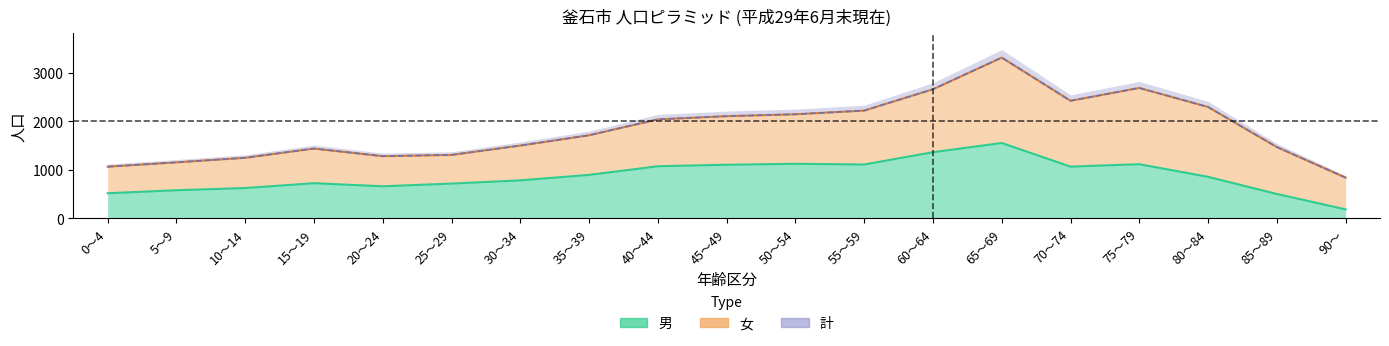

What is the difference between the 計 values at 5～9 and 40～44?

885